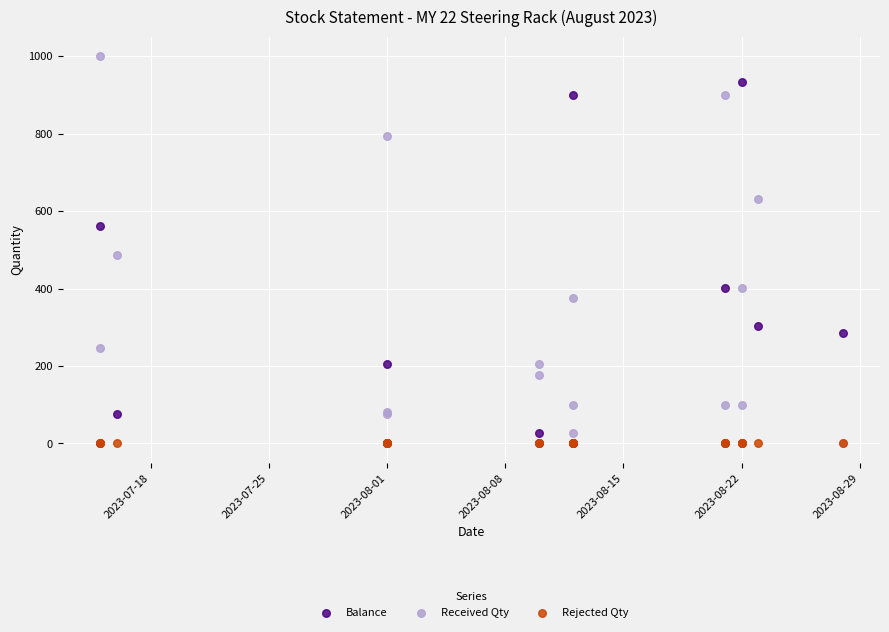

Which series contains the highest Y value?

Received Qty